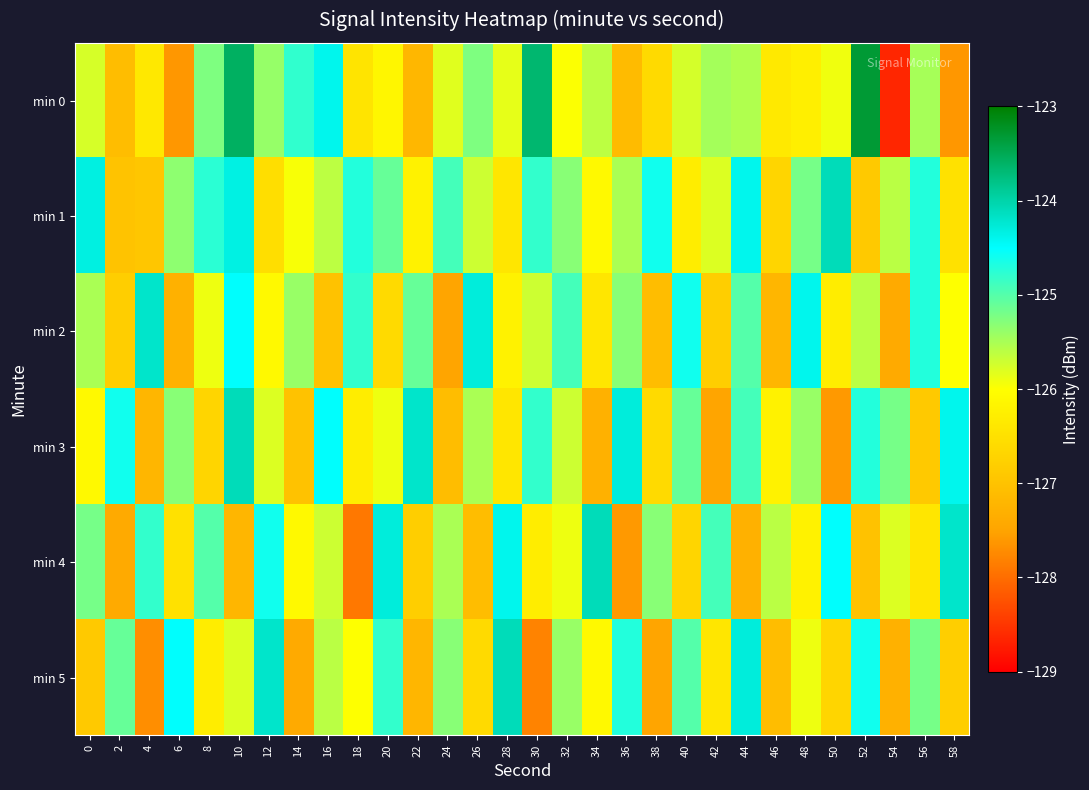

Reading left to right, list all the values displayed in this chart.

min 0: 0=-125.8	2=-127.1	4=-126.4	6=-127.6	8=-125.2	10=-123.6	12=-125.4	14=-124.8	16=-124.4	18=-126.4	20=-126.1	22=-127.2	24=-125.8	26=-125.2	28=-125.9	30=-123.7	32=-126.0	34=-125.6	36=-127.1	38=-126.6	40=-125.8	42=-125.5	44=-125.5	46=-126.4	48=-126.3	50=-125.9	52=-123.3	54=-128.6	56=-125.5	58=-127.6
min 1: 0=-124.3	2=-127.0	4=-126.9	6=-125.3	8=-124.8	10=-124.3	12=-126.5	14=-126.0	16=-125.6	18=-124.7	20=-125.1	22=-126.2	24=-124.9	26=-125.7	28=-126.4	30=-124.8	32=-125.3	34=-126.1	36=-125.5	38=-124.6	40=-126.3	42=-125.8	44=-124.4	46=-126.7	48=-125.2	50=-124.1	52=-126.9	54=-125.6	56=-124.7	58=-126.5
min 2: 0=-125.5	2=-126.8	4=-124.2	6=-127.3	8=-125.9	10=-124.5	12=-126.1	14=-125.4	16=-127.0	18=-124.8	20=-126.6	22=-125.1	24=-127.5	26=-124.3	28=-126.2	30=-125.7	32=-124.9	34=-126.4	36=-125.3	38=-127.1	40=-124.6	42=-126.8	44=-125.0	46=-127.2	48=-124.4	50=-126.3	52=-125.6	54=-127.4	56=-124.7	58=-126.0
min 3: 0=-126.1	2=-124.6	4=-127.2	6=-125.3	8=-126.7	10=-124.1	12=-125.8	14=-127.0	16=-124.5	18=-126.3	20=-125.9	22=-124.2	24=-127.1	26=-125.5	28=-126.4	30=-124.8	32=-125.7	34=-127.3	36=-124.3	38=-126.6	40=-125.1	42=-127.5	44=-124.9	46=-126.2	48=-125.4	50=-127.6	52=-124.7	54=-125.2	56=-126.9	58=-124.4
min 4: 0=-125.2	2=-127.4	4=-124.8	6=-126.5	8=-125.0	10=-127.2	12=-124.6	14=-126.1	16=-125.7	18=-127.9	20=-124.3	22=-126.8	24=-125.5	26=-127.1	28=-124.4	30=-126.3	32=-125.9	34=-124.1	36=-127.6	38=-125.3	40=-126.7	42=-124.9	44=-127.3	46=-125.6	48=-126.2	50=-124.5	52=-127.0	54=-125.8	56=-126.4	58=-124.2
min 5: 0=-126.9	2=-125.1	4=-127.7	6=-124.5	8=-126.3	10=-125.8	12=-124.2	14=-127.4	16=-125.6	18=-126.0	20=-124.8	22=-127.2	24=-125.3	26=-126.6	28=-124.1	30=-127.8	32=-125.4	34=-126.1	36=-124.7	38=-127.5	40=-125.0	42=-126.4	44=-124.3	46=-127.1	48=-125.9	50=-126.7	52=-124.6	54=-127.3	56=-125.2	58=-126.8